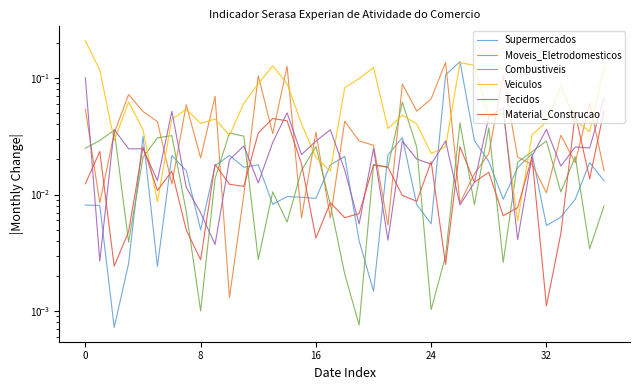

Reading left to right, list all the values displayed in this chart.

Supermercados: 0.0	0.0	0.0	0.0	0.0	0.0	0.0	0.0	0.0	0.0	0.0	0.0	0.0	0.0	0.0	0.0	0.0	0.0	0.0	0.0	0.0	0.0	0.0	0.0	0.0	0.1	0.1	0.0	0.0	0.0	0.0	0.0	0.0	0.0	0.0	0.0	0.0
Moveis_Eletrodomesticos: 0.1	0.0	0.0	0.1	0.1	0.0	0.0	0.1	0.0	0.1	0.0	0.0	0.1	0.0	0.1	0.0	0.0	0.0	0.0	0.0	0.0	0.0	0.1	0.1	0.1	0.1	0.0	0.0	0.0	0.1	0.0	0.0	0.0	0.0	0.0	0.1	0.0
Combustiveis: 0.0	0.0	0.0	0.0	0.0	0.0	0.0	0.0	0.0	0.0	0.0	0.0	0.0	0.0	0.0	0.0	0.0	0.0	0.0	0.0	0.0	0.0	0.1	0.0	0.0	0.0	0.0	0.0	0.0	0.0	0.0	0.0	0.0	0.0	0.0	0.0	0.0
Veiculos: 0.2	0.1	0.0	0.1	0.0	0.0	0.0	0.1	0.0	0.0	0.0	0.1	0.1	0.1	0.1	0.0	0.0	0.0	0.1	0.1	0.1	0.0	0.0	0.0	0.0	0.0	0.1	0.1	0.0	0.1	0.0	0.0	0.0	0.1	0.0	0.0	0.1
Tecidos: 0.1	0.0	0.0	0.0	0.0	0.0	0.1	0.0	0.0	0.0	0.0	0.0	0.0	0.0	0.1	0.0	0.0	0.0	0.0	0.0	0.0	0.0	0.0	0.0	0.0	0.0	0.0	0.0	0.0	0.1	0.0	0.0	0.0	0.0	0.0	0.0	0.1
Material_Construcao: 0.0	0.0	0.0	0.0	0.0	0.0	0.0	0.0	0.0	0.0	0.0	0.0	0.0	0.0	0.0	0.0	0.0	0.0	0.0	0.0	0.0	0.0	0.0	0.0	0.0	0.0	0.0	0.0	0.0	0.0	0.0	0.0	0.0	0.0	0.0	0.0	0.1